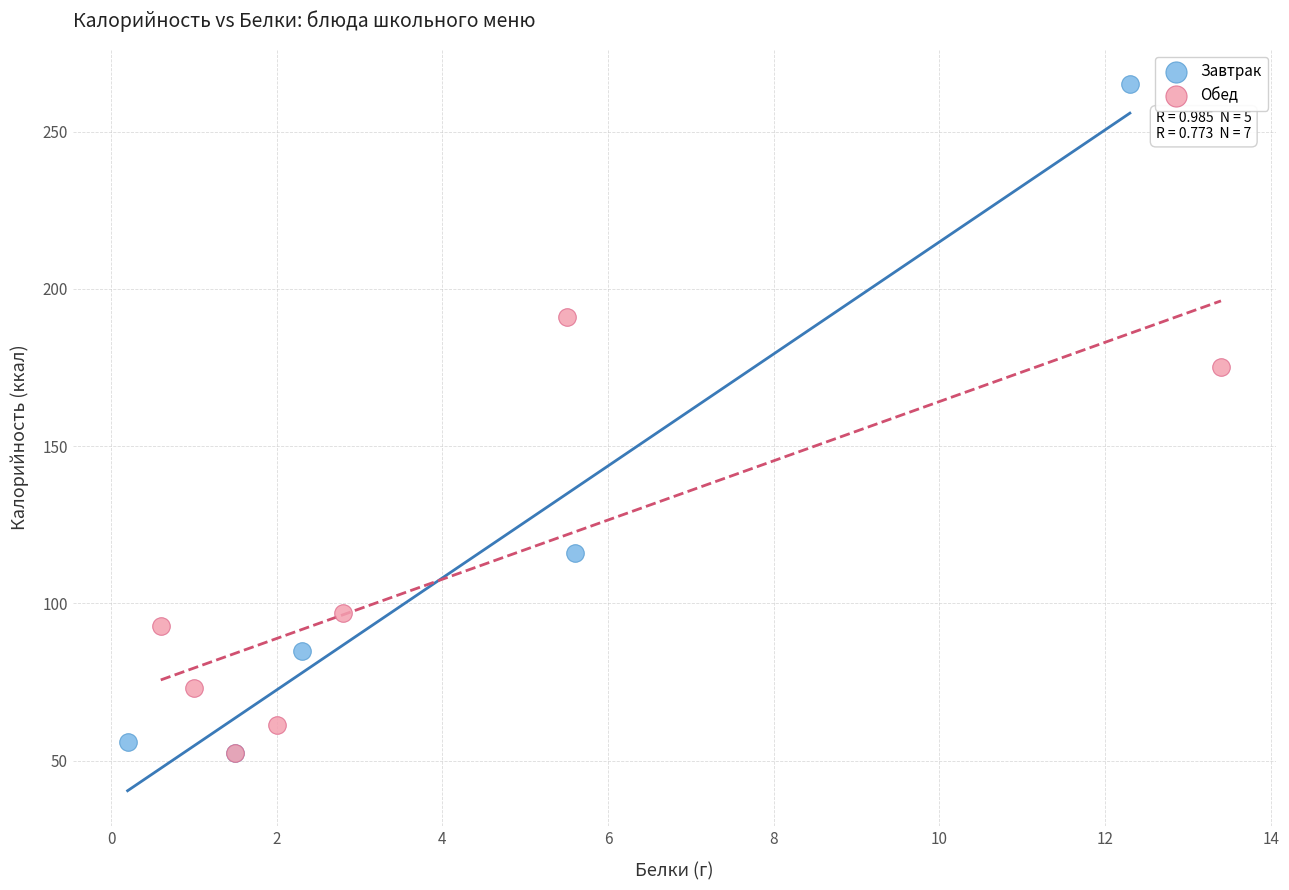

Which series reaches the maximum Y coordinate?

Завтрак